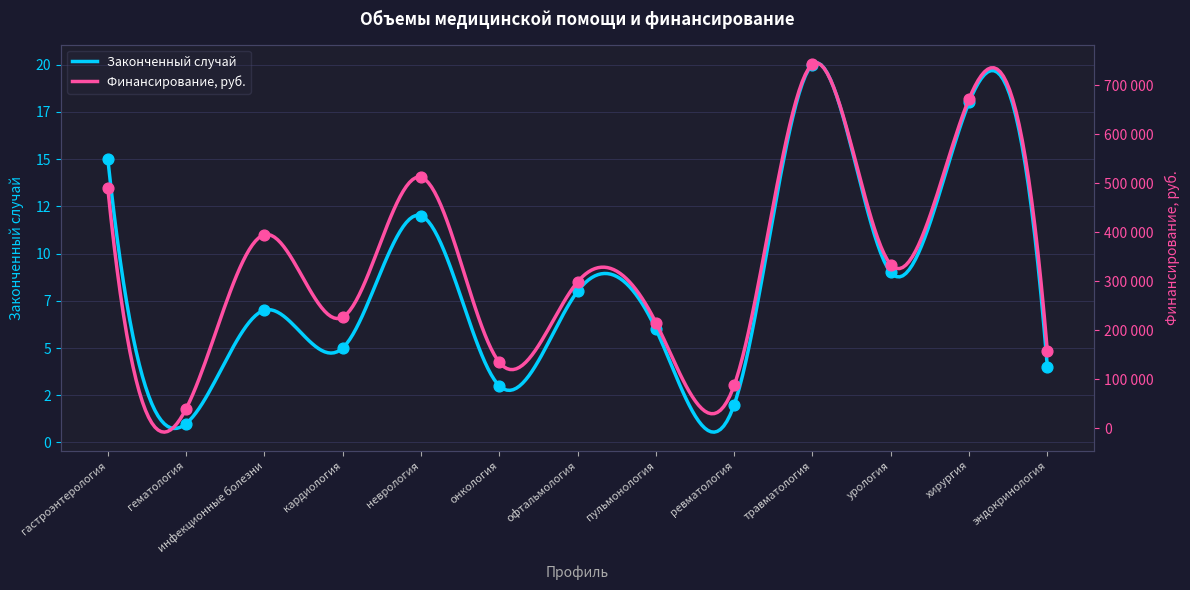

What are all the series names shown in the legend?

Законченный случай, Финансирование, руб.